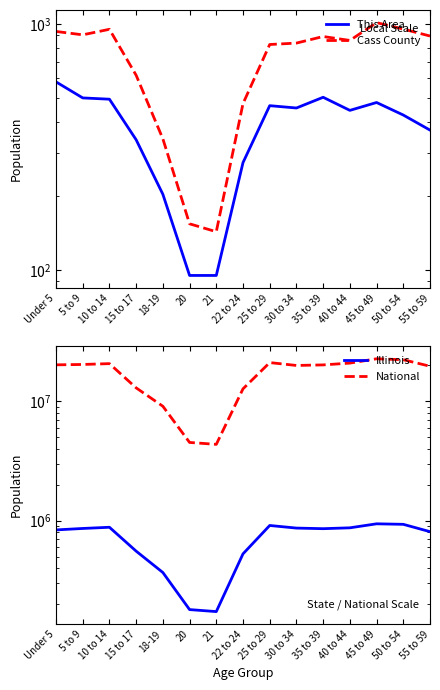

Reading left to right, list all the values displayed in this chart.

This Area: 581	500	494	338	203	95	95	273	465	455	503	445	479	426	370
Cass County: 931	902	950	618	341	154	143	474	824	835	888	856	1011	952	892
Illinois: 835577	859405	879448	554749	367343	179613	172795	526556	910273	865684	855790	870100	940094	930785	807778
National: 20201362	20348657	20677194	12954254	9086089	4519129	4354294	12712576	21101849	19962099	20179642	20890964	22708591	22298125	19664805